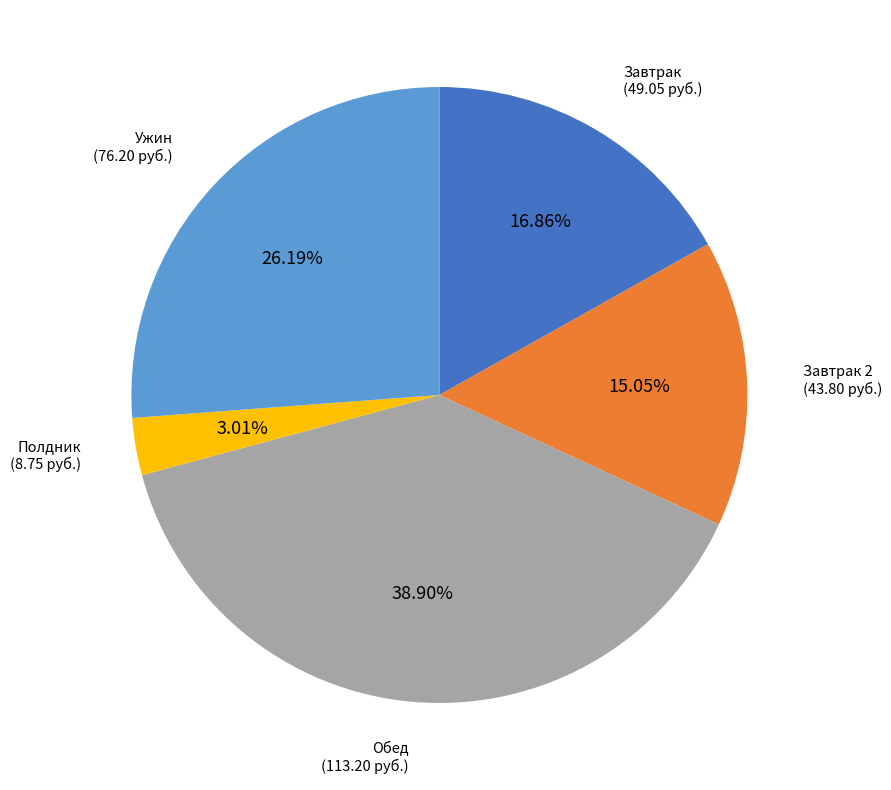

Do Полдник and Завтрак 2 together represent more than half of the pie?

No